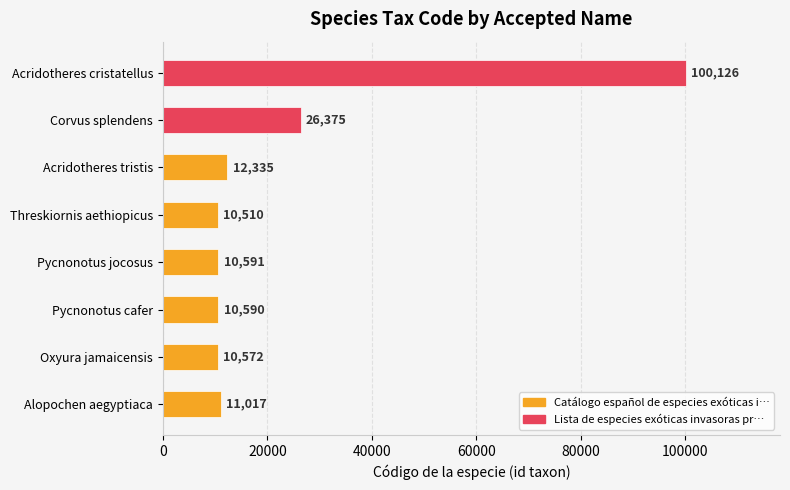

Reading bottom to top, extract all data points from this chart.

11017	10572	10590	10591	10510	12335	26375	100126